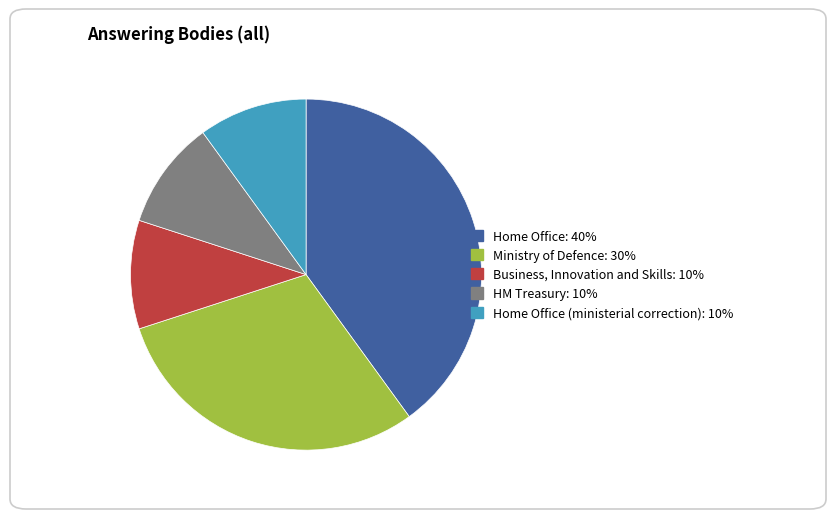

Does any single category account for the majority?

No